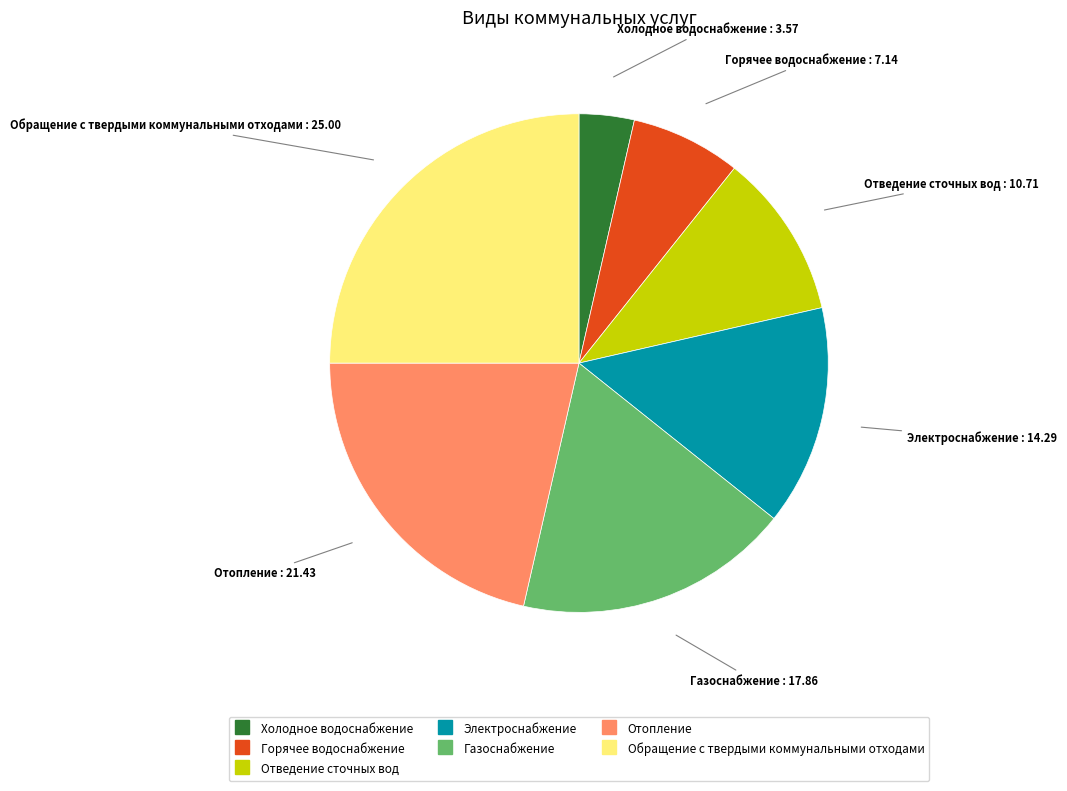

Does any single category account for the majority?

No